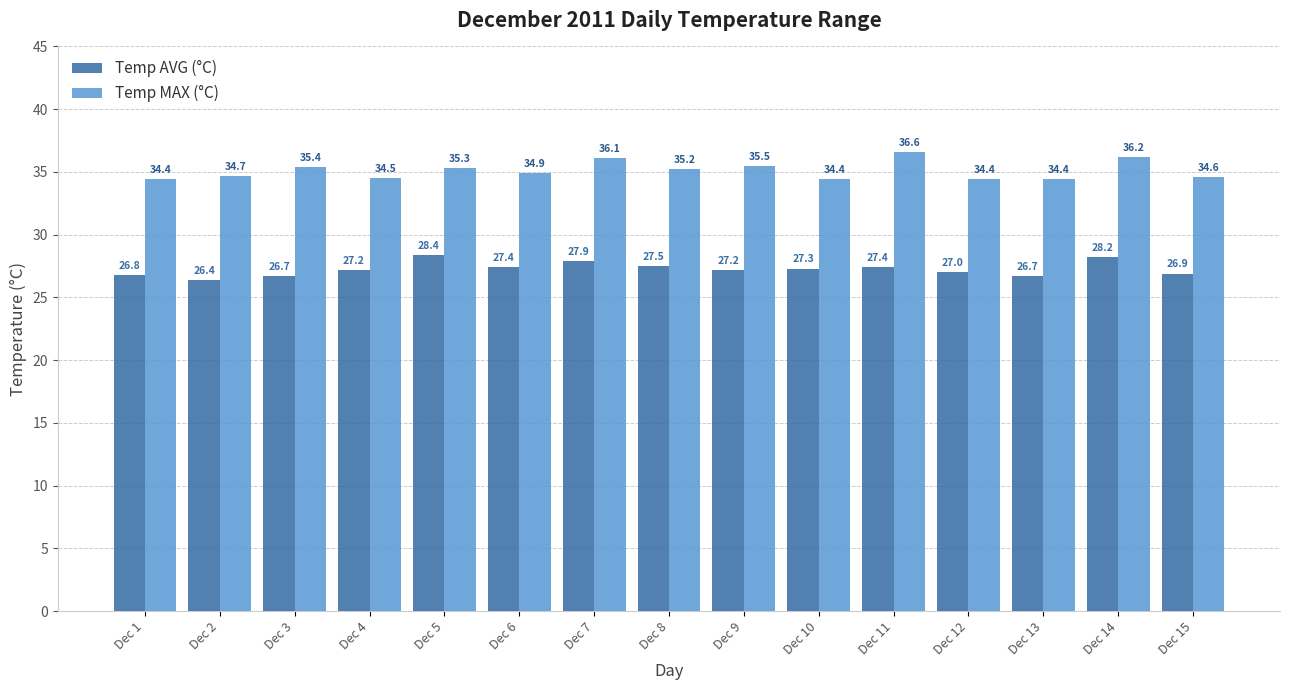

How many bars are there in total?

30